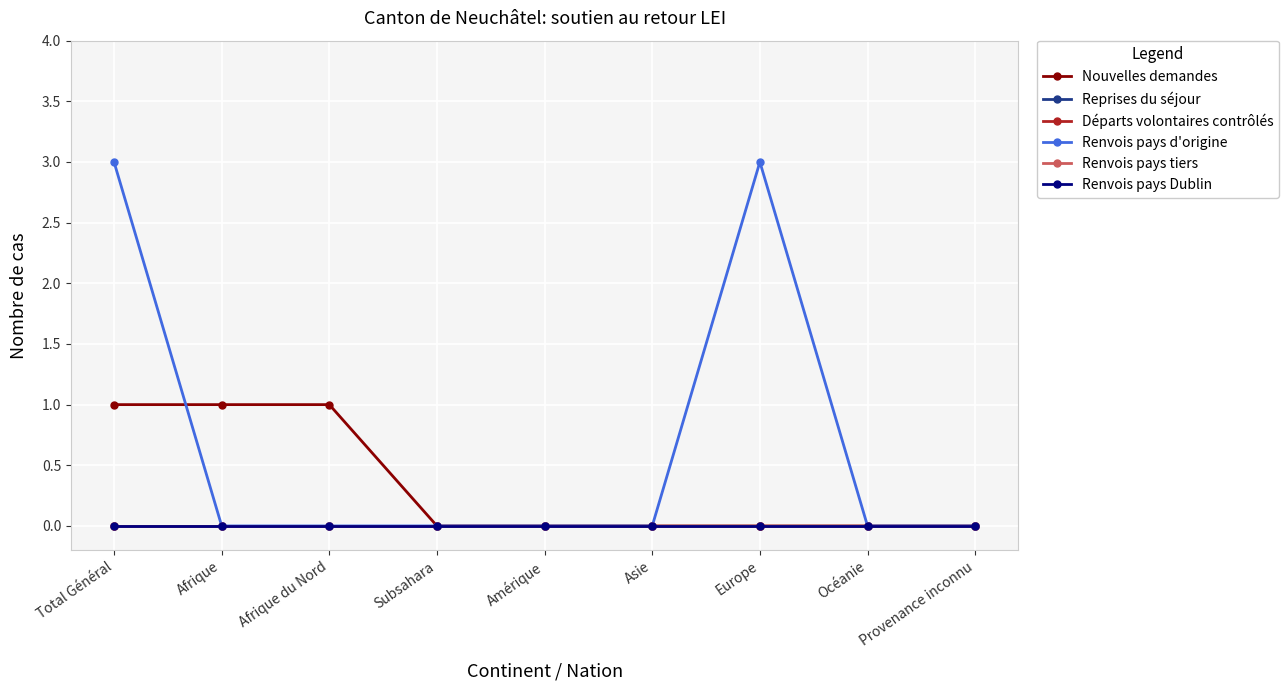

Does the chart have visible grid lines?

Yes